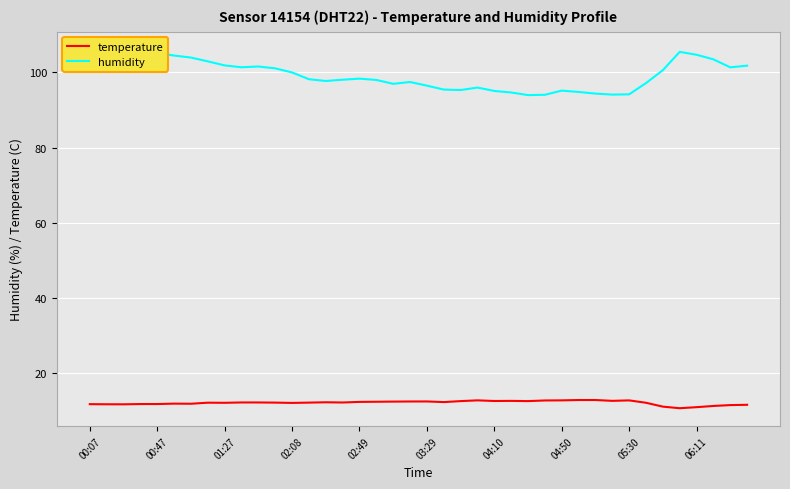

True or false: humidity and temperature cross at least once.

False